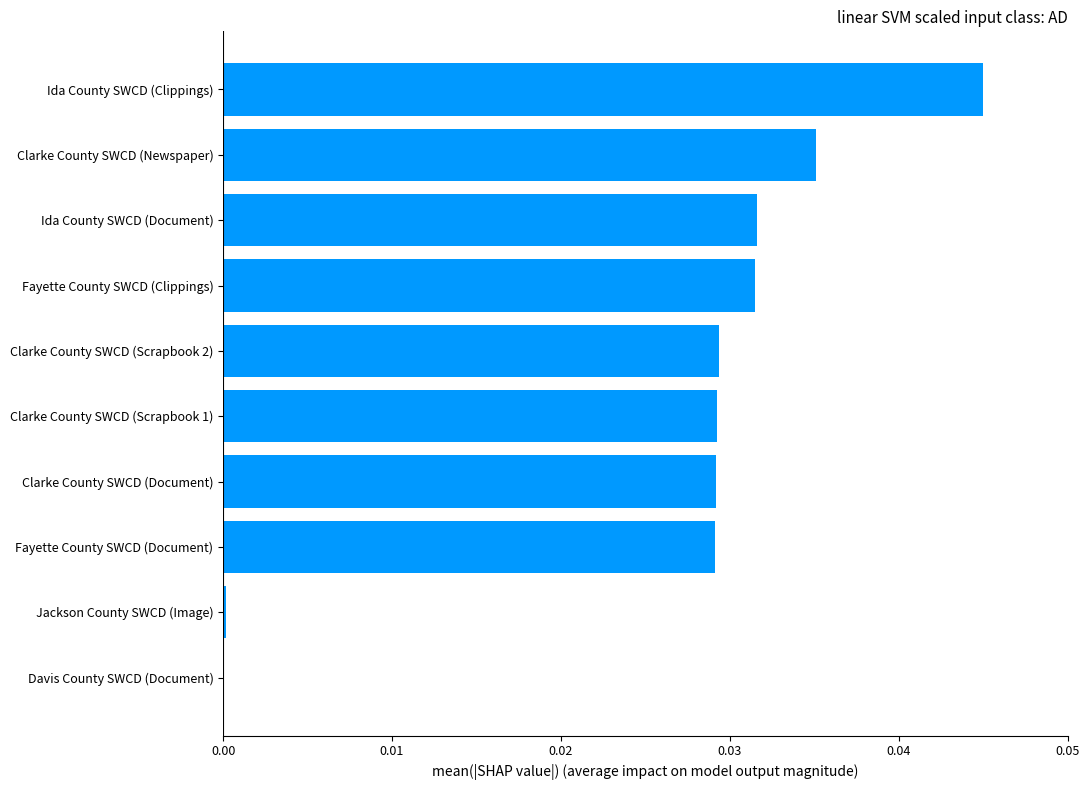

How many distinct data groups are displayed?

1